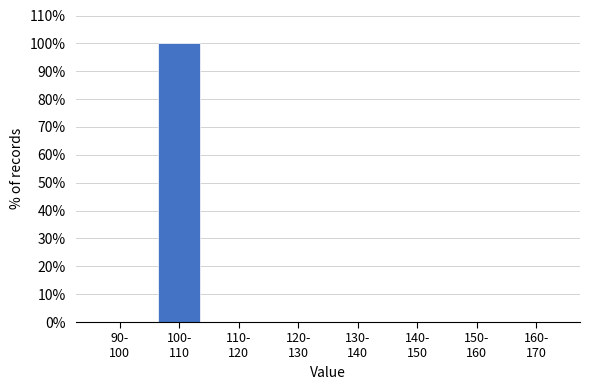

What is the greatest value displayed?

100